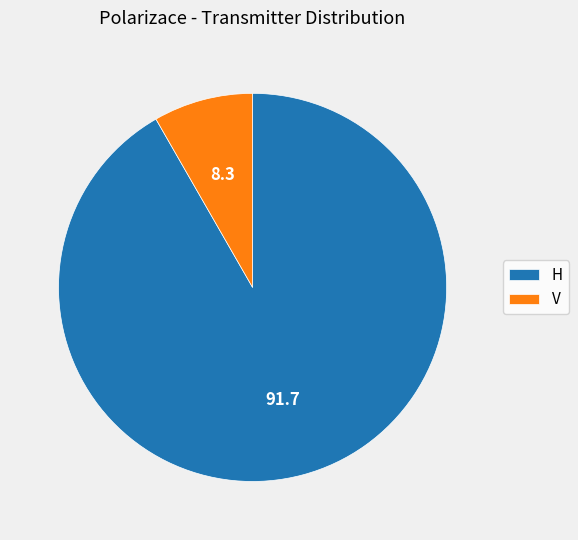

How many segments does this pie chart have?

2